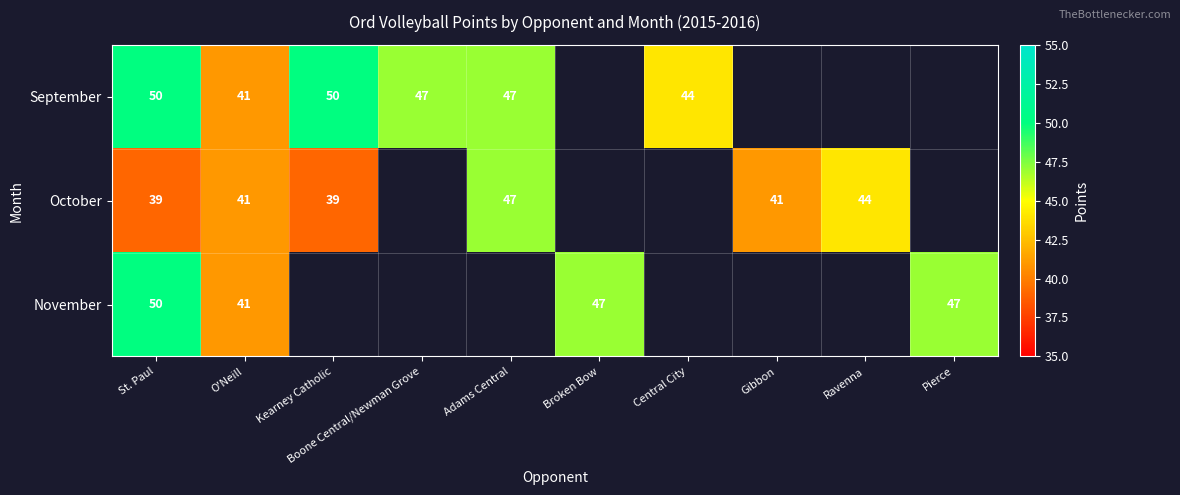

True or false: November has a value of 21.8 at St. Paul.

False